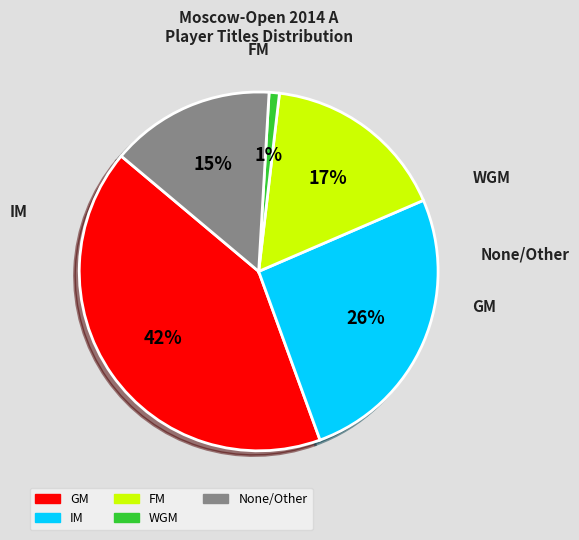

Is there any slice that represents more than half of the pie?

No